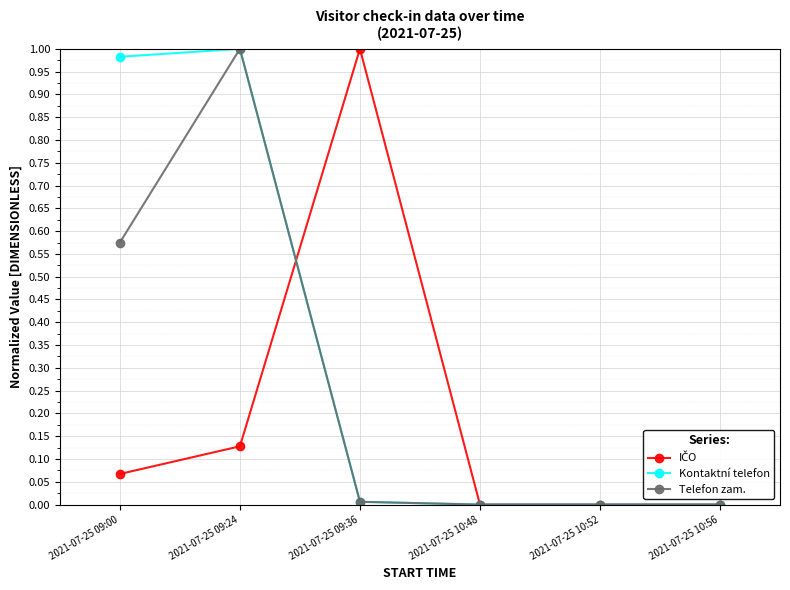

At which category is the sum across all series the highest?

2021-07-25 09:24